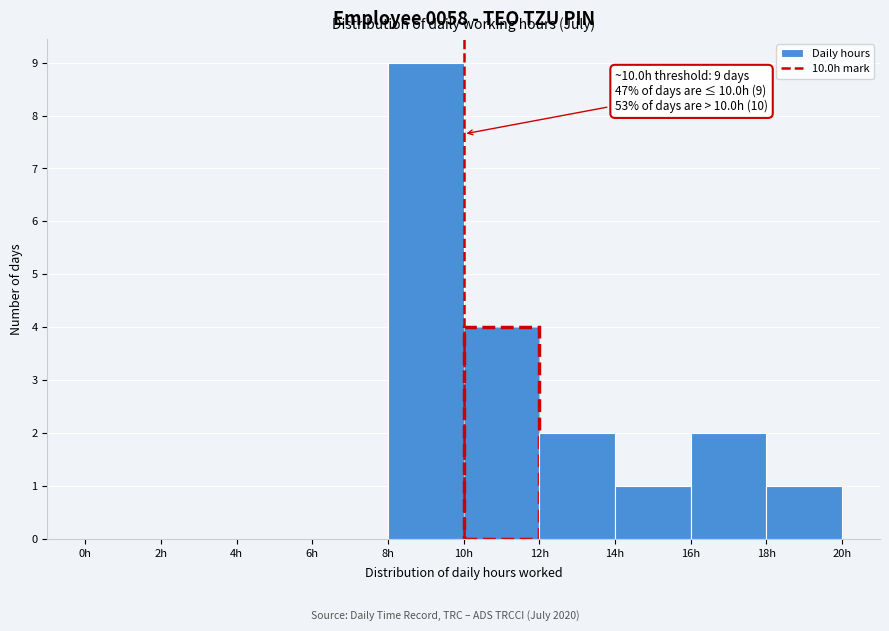

Over which range of the x-axis is the bar tallest?

8 to 10